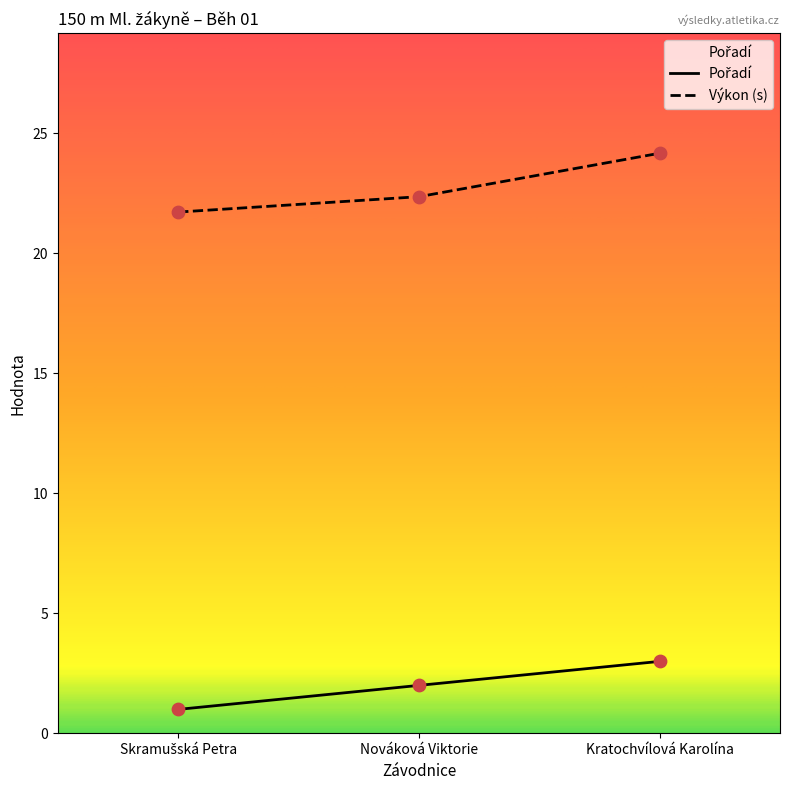

What are all the series names shown in the legend?

Pořadí, Výkon